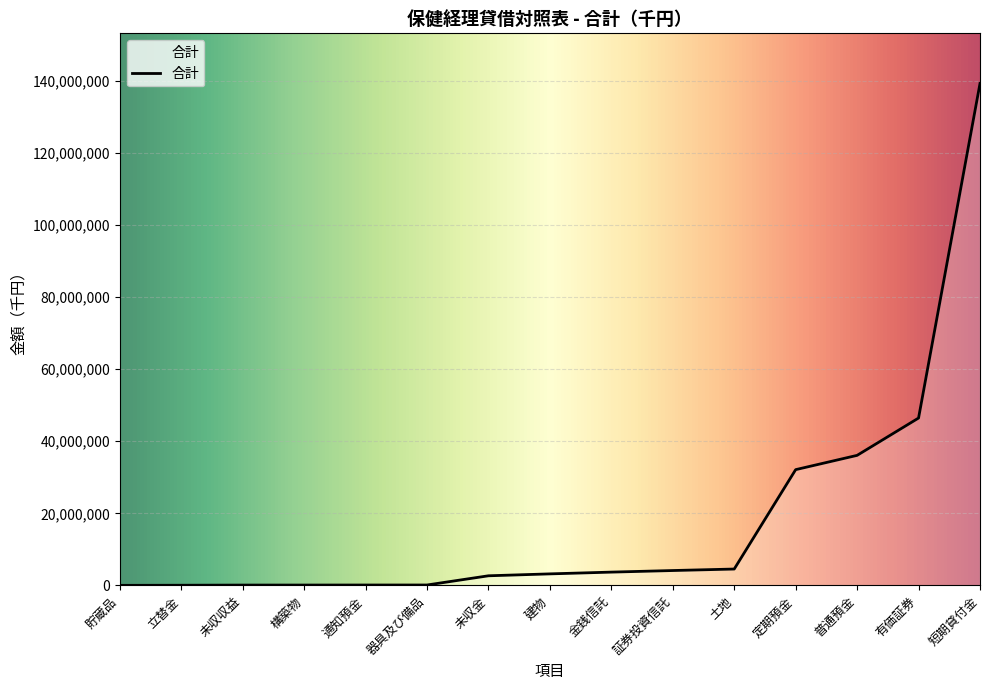

What is the greatest value displayed?

139200487